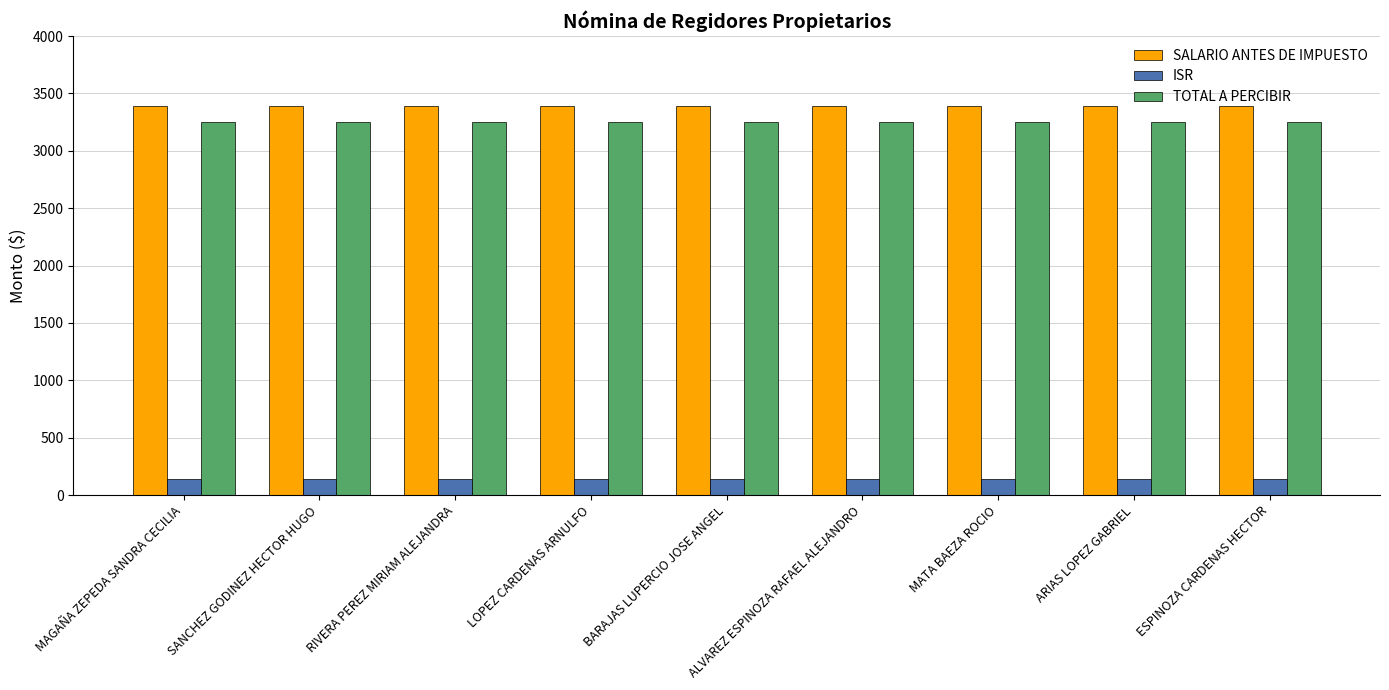

The value of SALARIO ANTES DE IMPUESTO at LOPEZ CARDENAS ARNULFO is 3390.0. True or false?

True